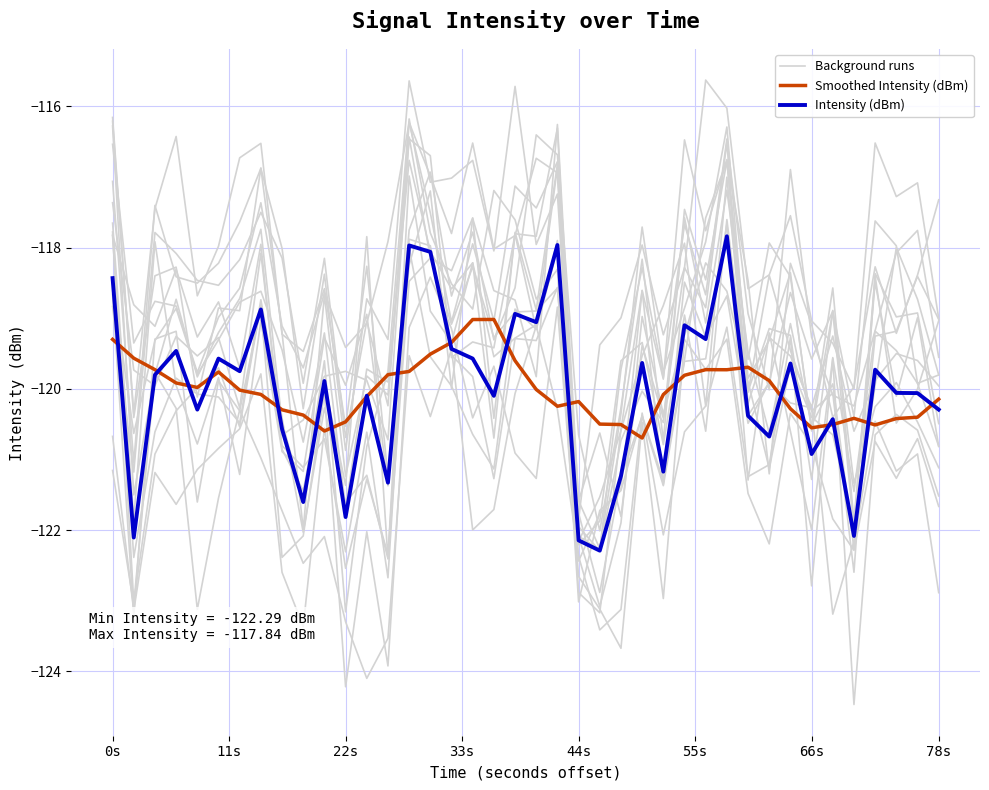

At which label does Intensity (dBm) first exceed -119?

0s